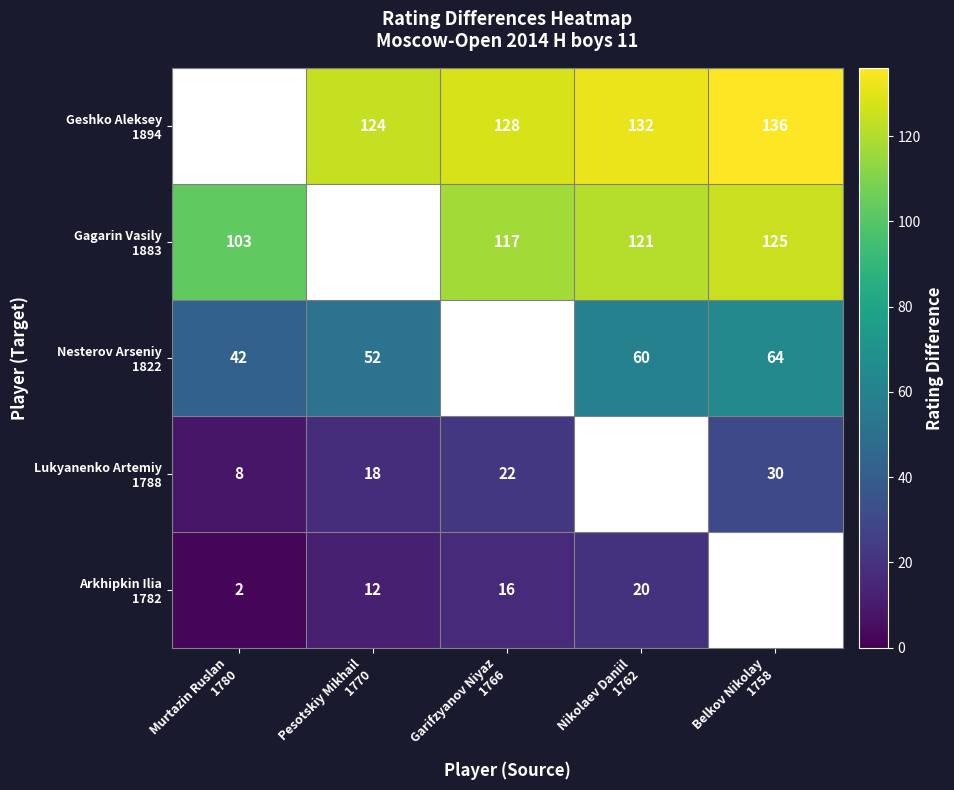

At which category does the chart reach its minimum across all series?

Murtazin Ruslan
1780